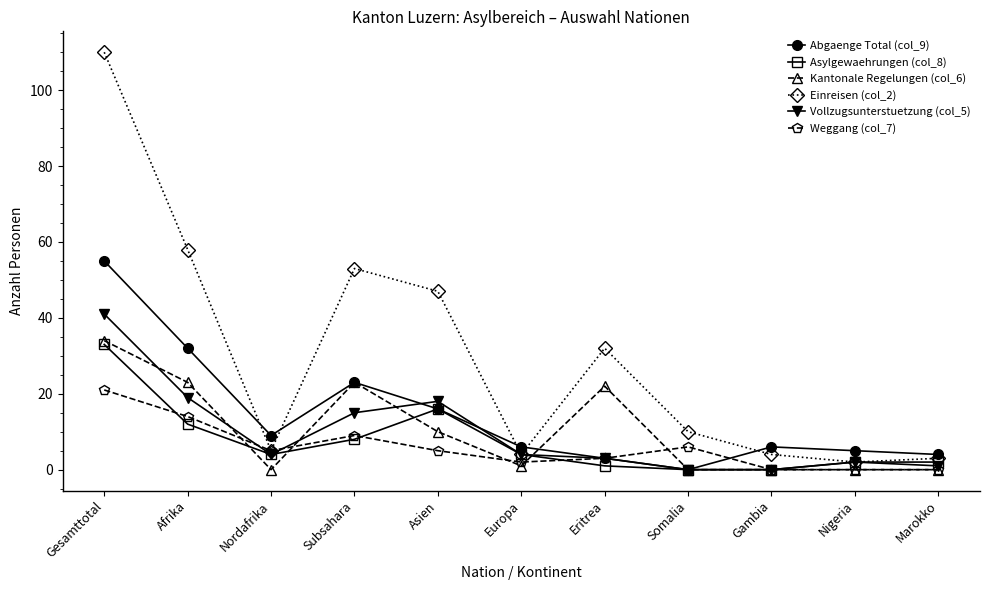

Where is the first local maximum for Asylgewaehrungen (col_8)?

Asien